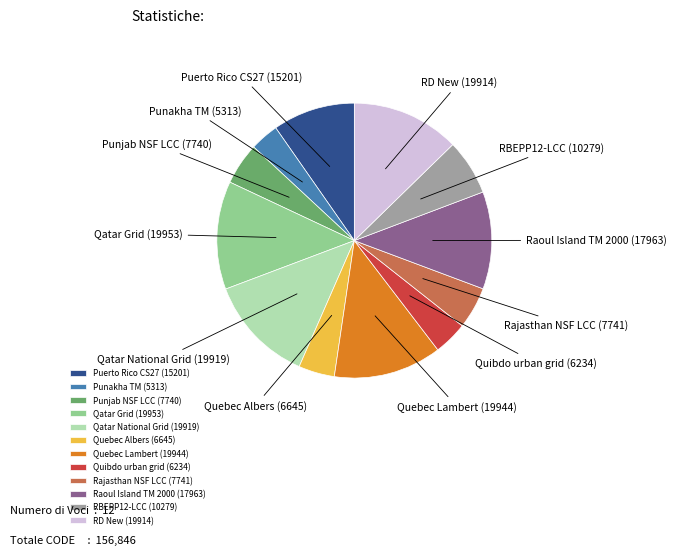

True or false: RD New accounts for 5% of the total.

False